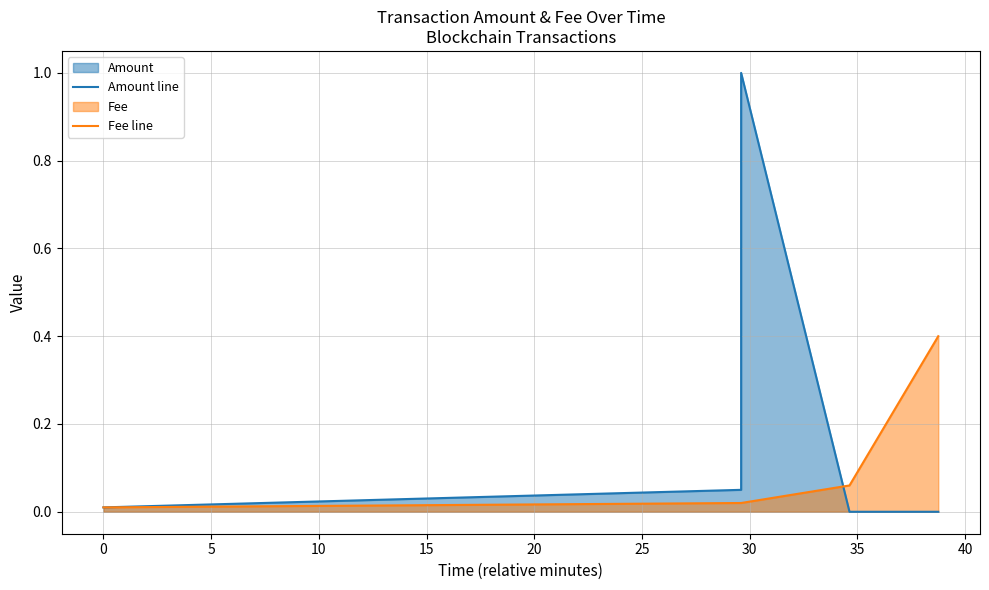

Rank the series at 5 from highest to lowest value.

Amount line, Fee line